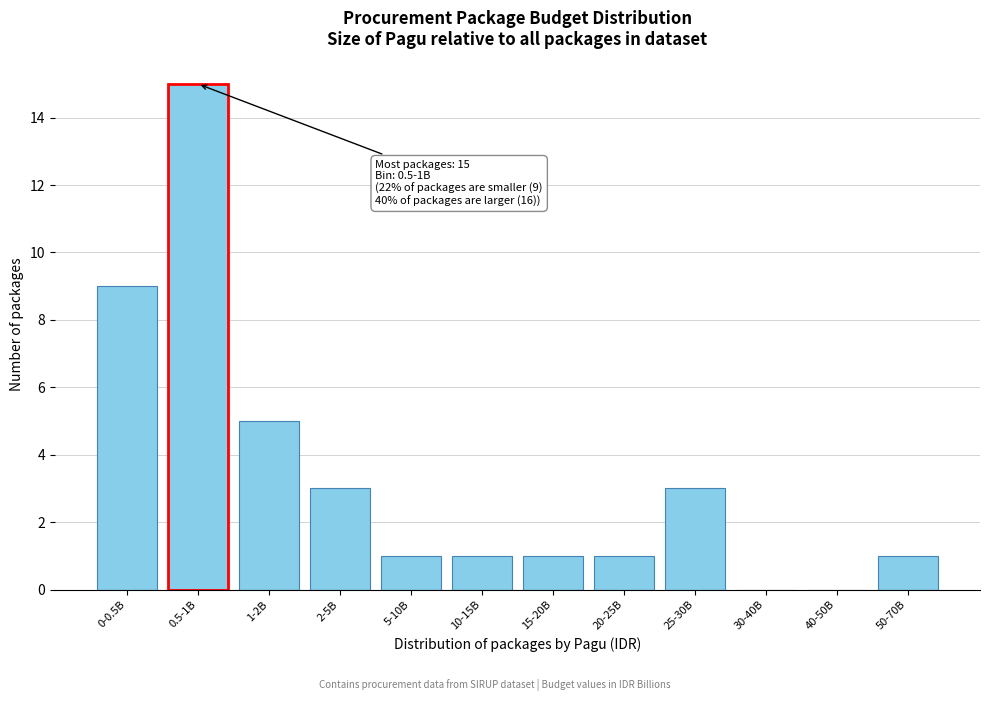

Reading left to right, list all the values displayed in this chart.

0-0.5B=9	0.5-1B=15	1-2B=5	2-5B=3	5-10B=1	10-15B=1	15-20B=1	20-25B=1	25-30B=3	30-40B=0	40-50B=0	50-70B=1